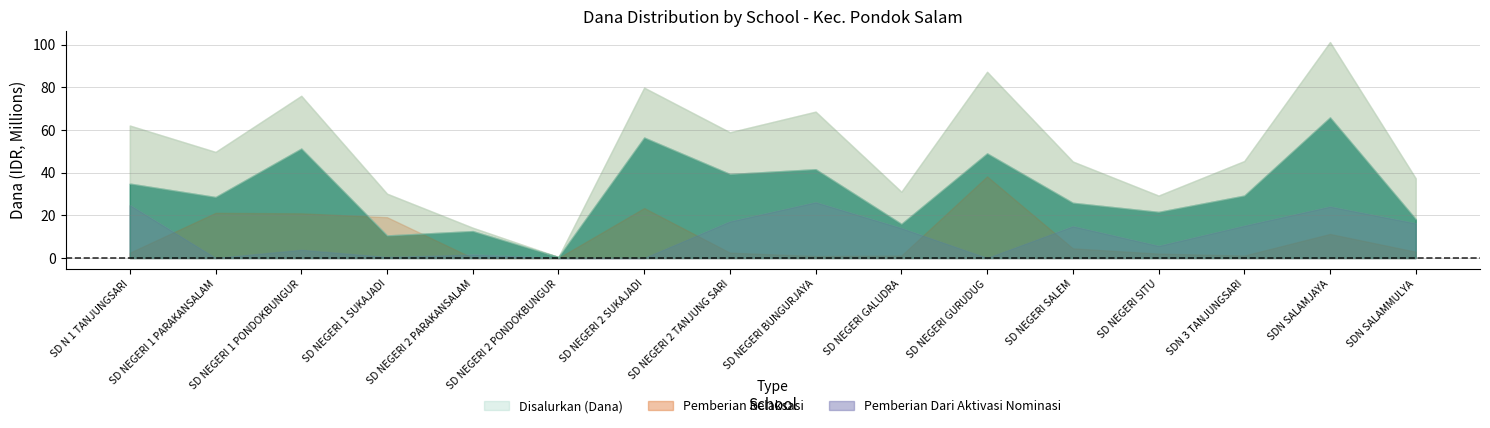

How many data points in Pemberian are less than 29250000?

8